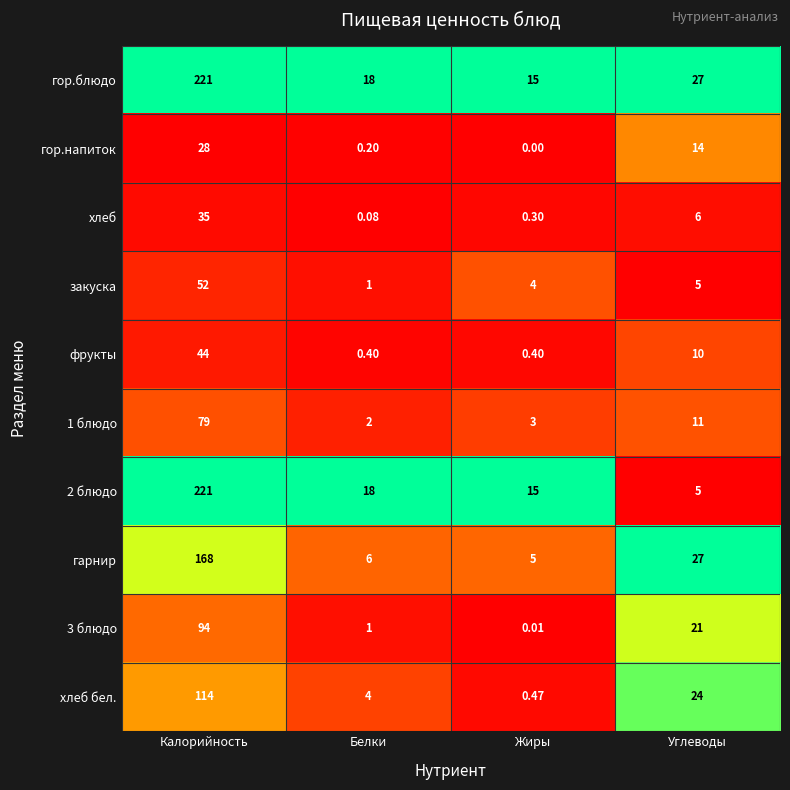

At which label is гарнир closest to 86?

Углеводы